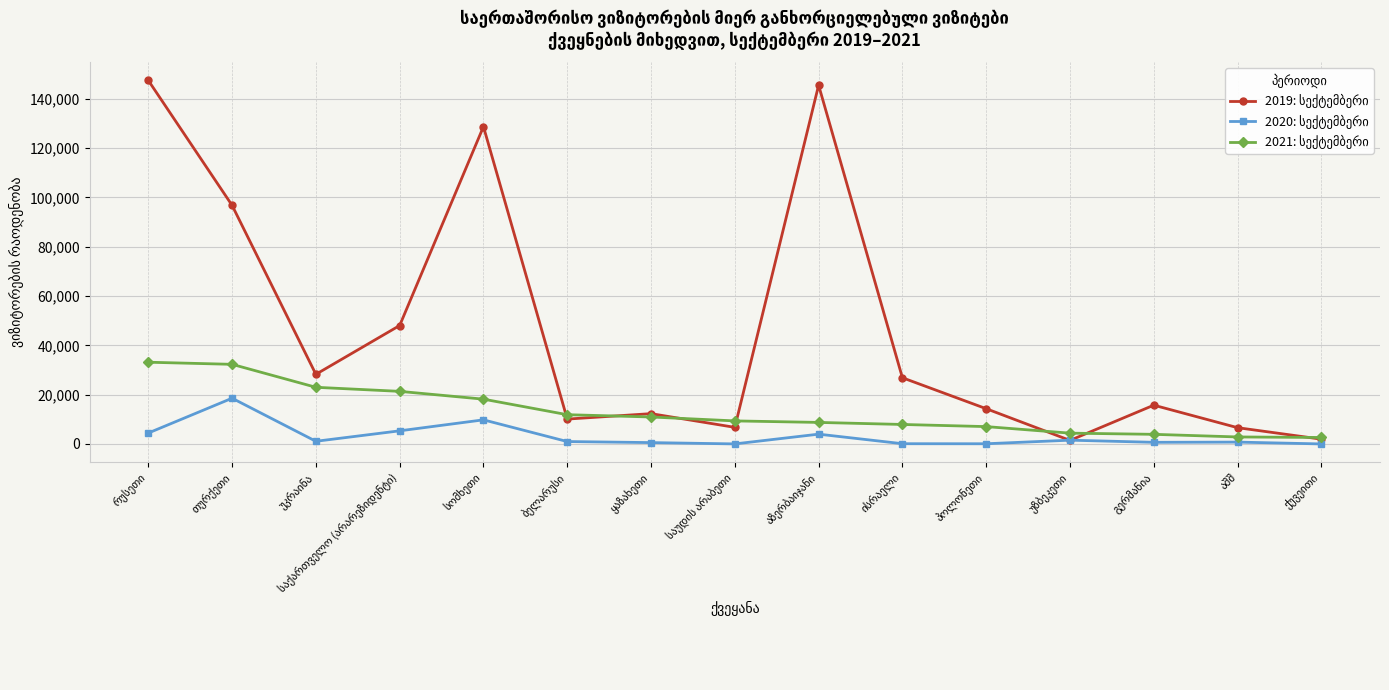

What is the maximum value shown in the chart?

147425